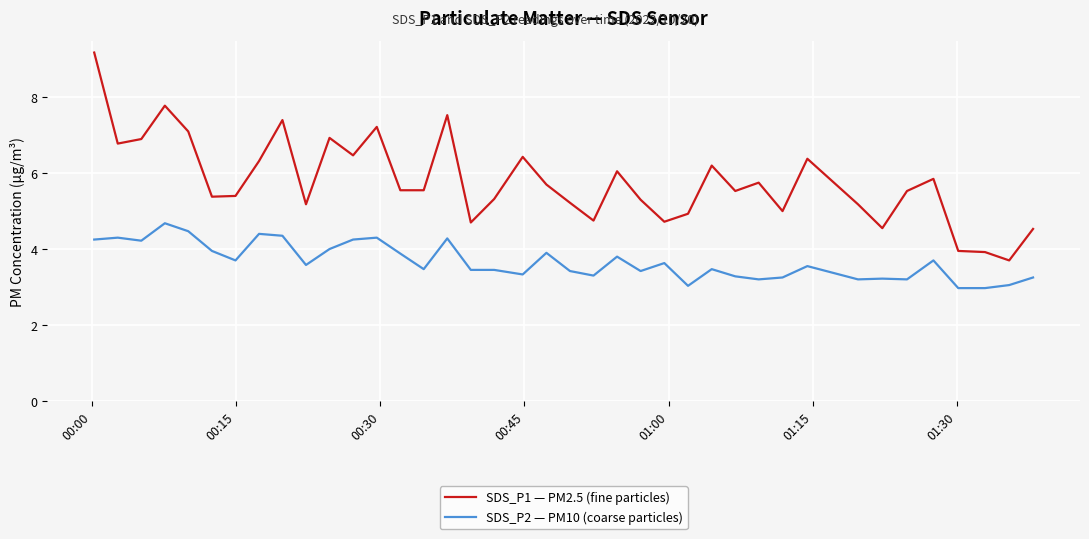

List the series in order of their overall mean, highest first.

SDS_P1 — PM2.5 (fine particles), SDS_P2 — PM10 (coarse particles)